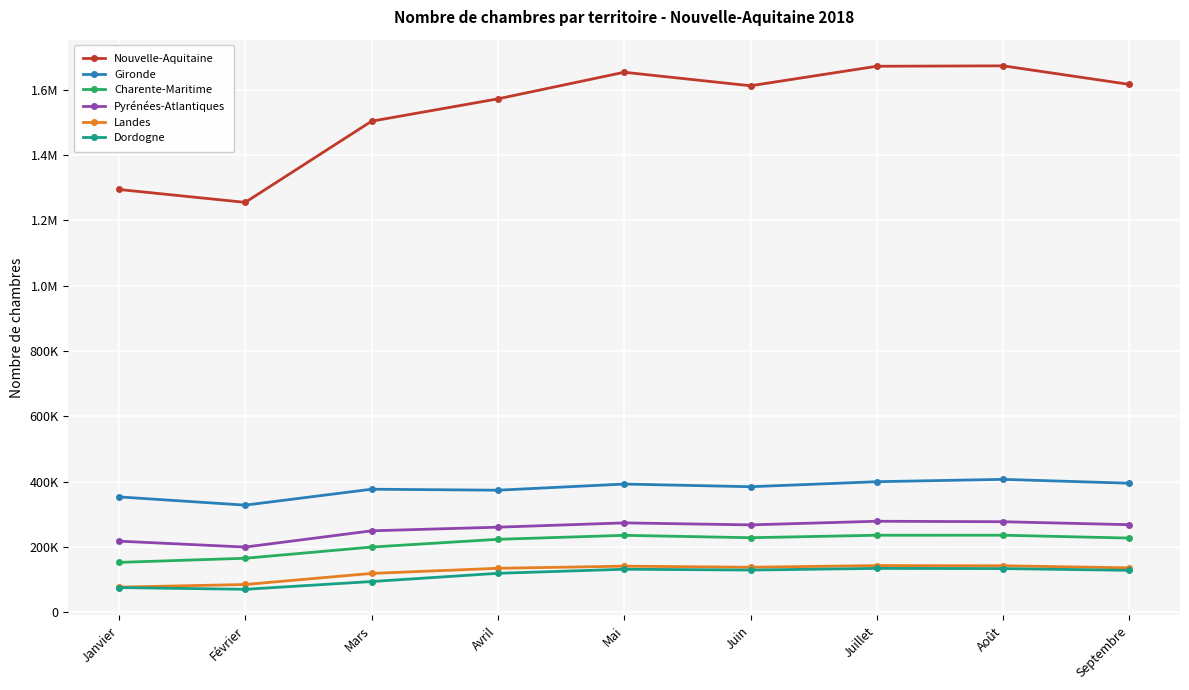

What are all the series names shown in the legend?

Nouvelle-Aquitaine, Gironde, Charente-Maritime, Pyrénées-Atlantiques, Landes, Dordogne